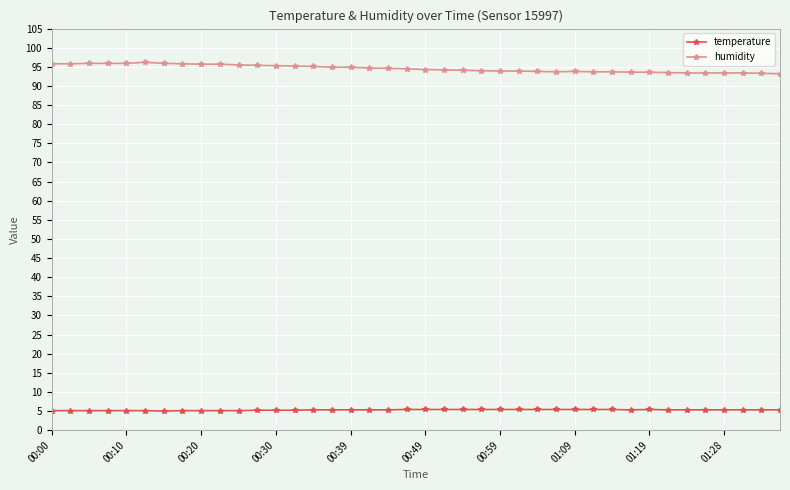

What is the difference between the second highest and second lowest values in the humidity series?

2.6